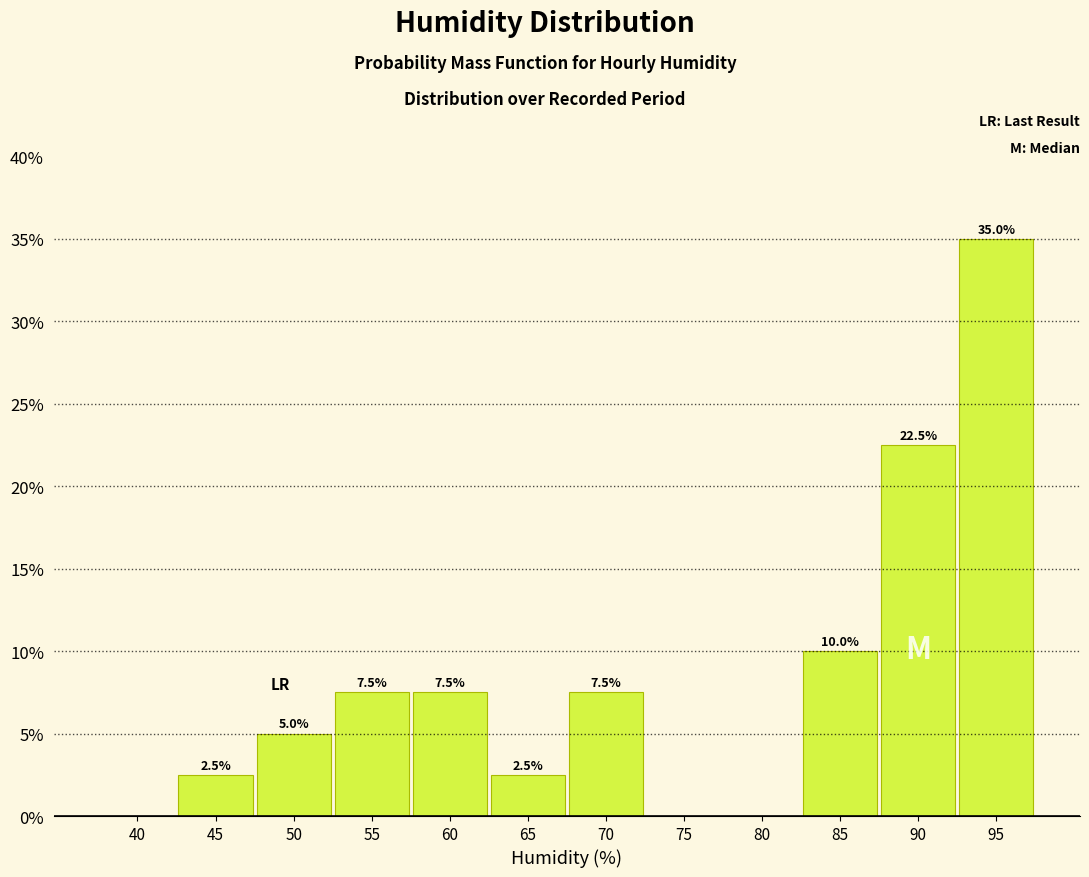

Are the bars horizontal?

No